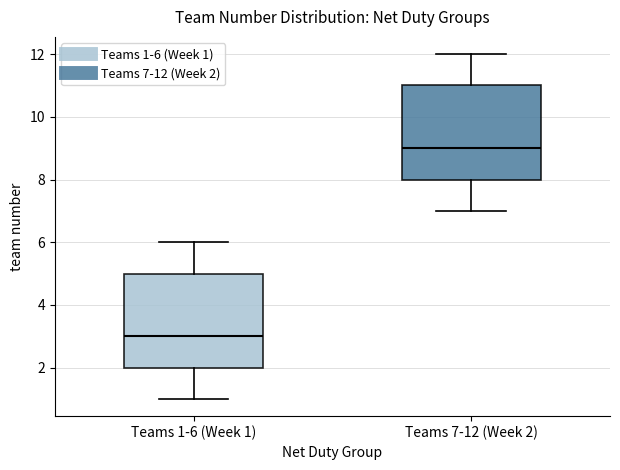

Reading left to right, transcribe this box plot: for each box, give where its median line is, the range the box spans, and where its two whiskers end, as read against the y-axis. The values are not printed on the chart, so give them approximately, as read against the axis.

Teams 1-6 (Week 1): median 3, box 2 to 5, whiskers 1 to 6
Teams 7-12 (Week 2): median 9, box 8 to 11, whiskers 7 to 12